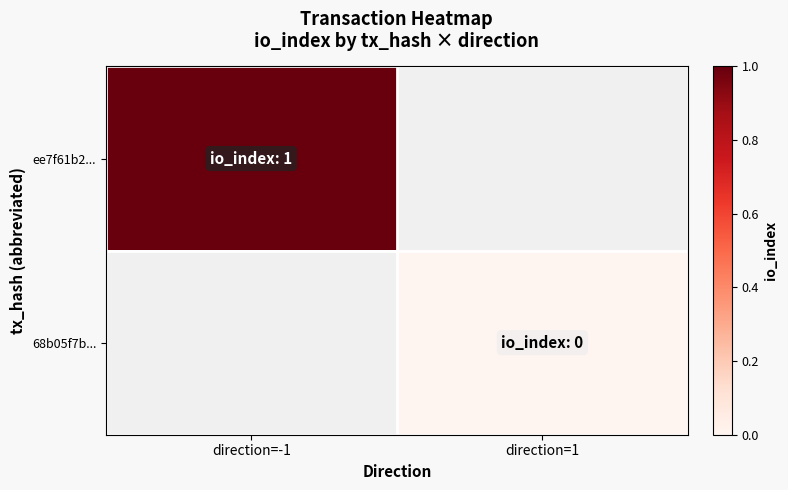

Is the value of 68b05f7b... at direction=1 greater than the value of ee7f61b2... at direction=-1?

No